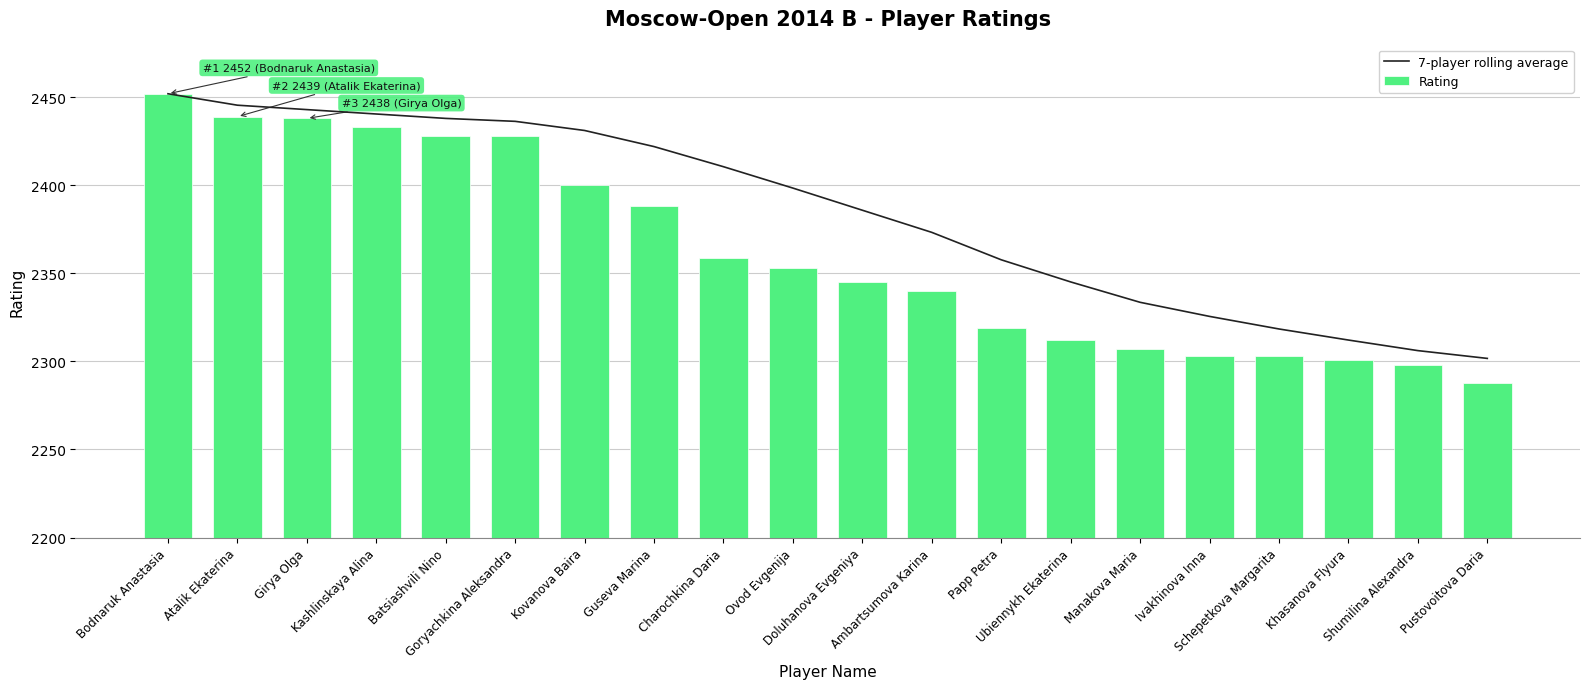

The value of Rating at Shumilina Alexandra is 2298.0. True or false?

True